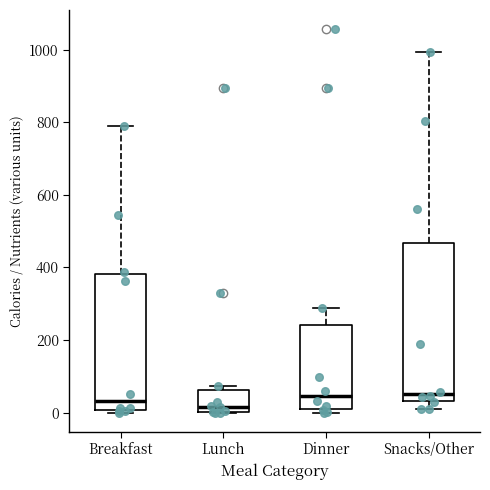

Which box is the tallest, from its lower edge to its upper edge?

Snacks/Other